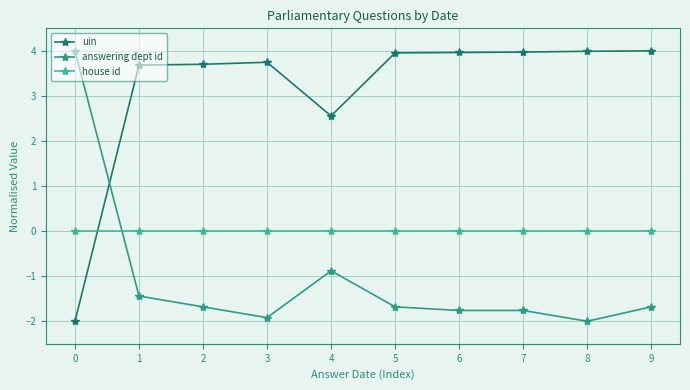

What is the sum of the answering dept id values at 1 and 4?

-2.3